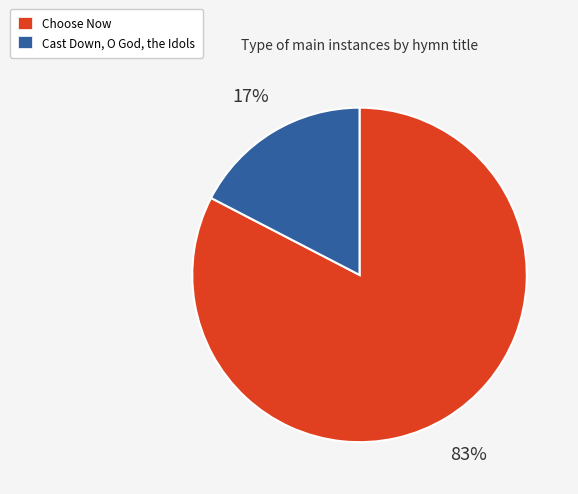

To the nearest percent, what is the combined percentage of Cast Down, O God, the Idols and Choose Now?

100%